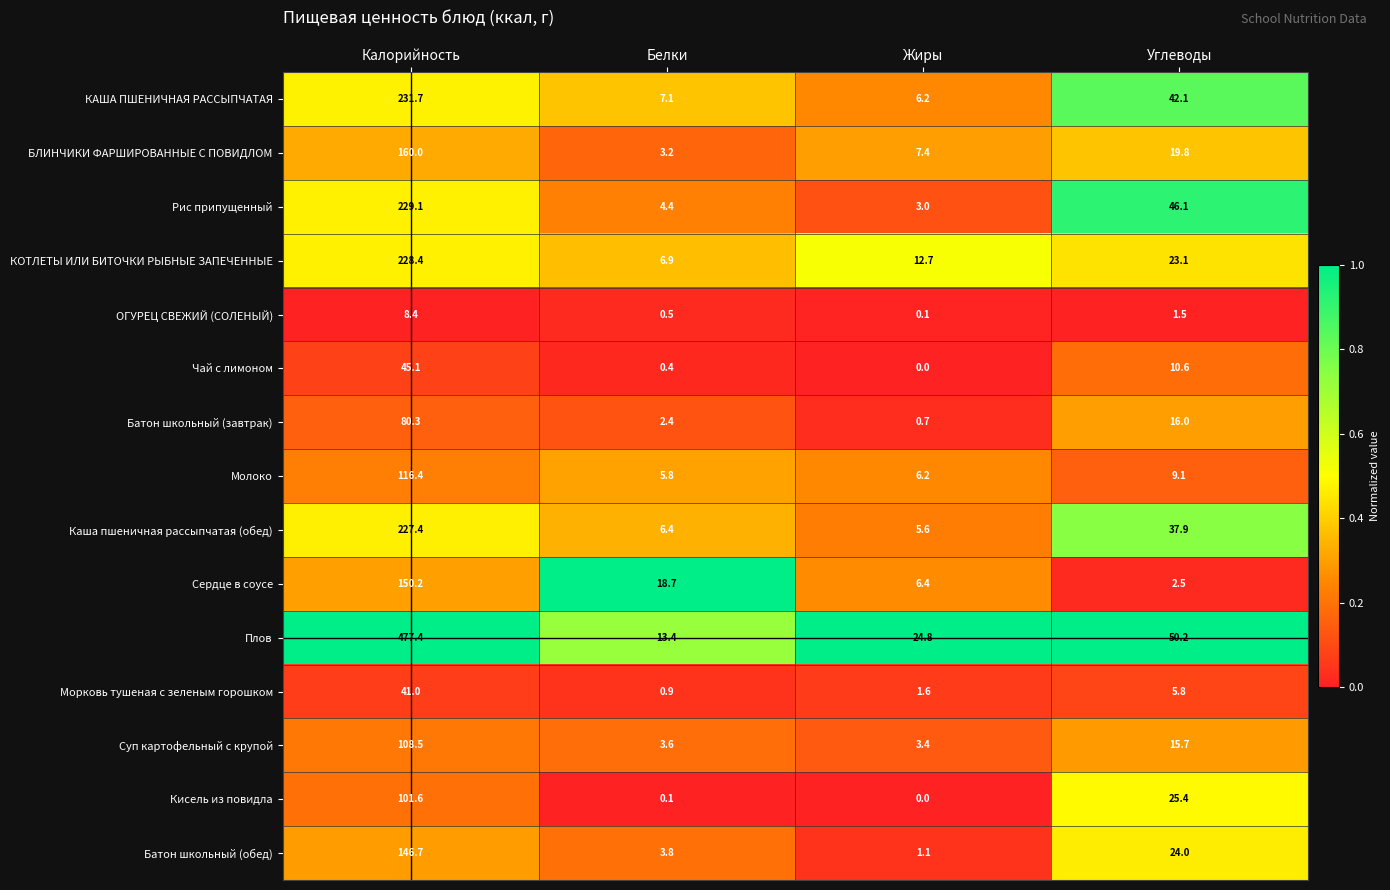

At which label does КОТЛЕТЫ ИЛИ БИТОЧКИ РЫБНЫЕ ЗАПЕЧЕННЫЕ reach its peak?

Калорийность